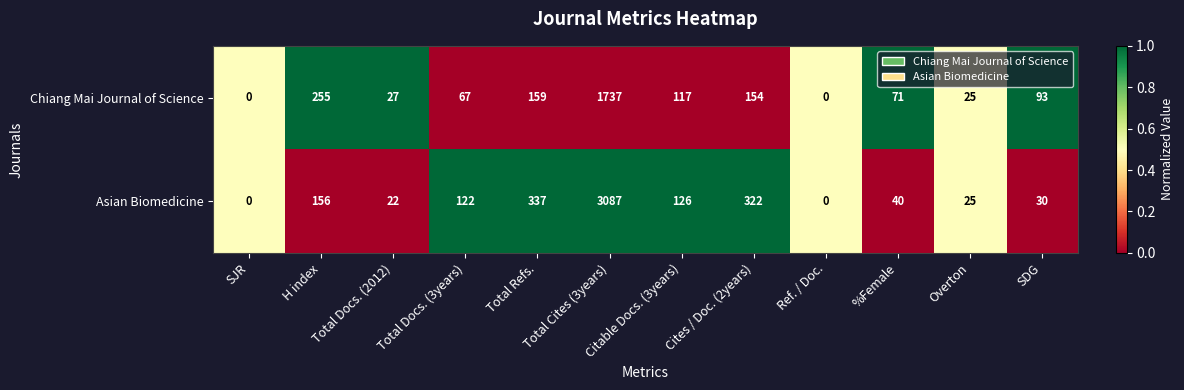

Rank the series by their average value, from highest to lowest.

Asian Biomedicine, Chiang Mai Journal of Science